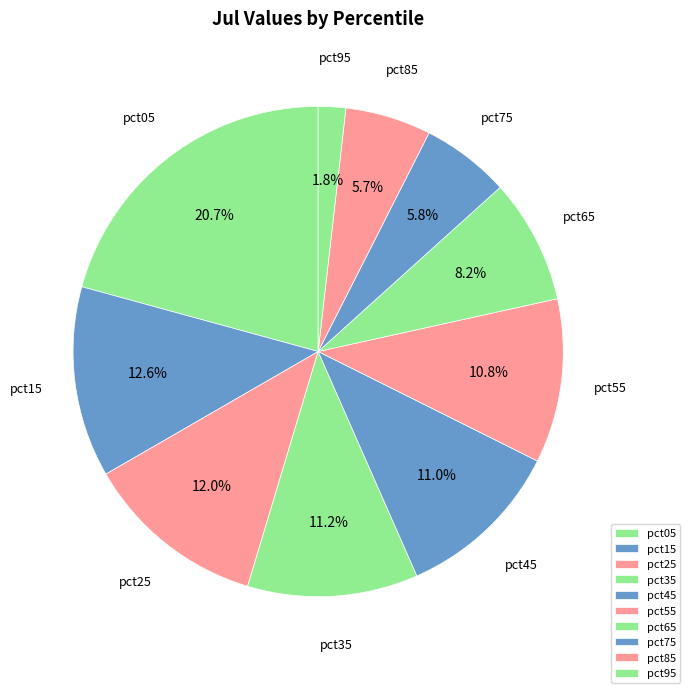

Combined, what portion of the pie is pct15 and pct65?

20.8%